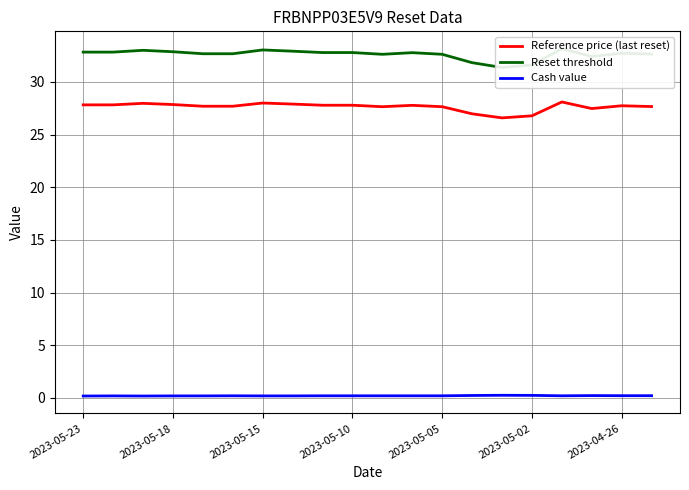

At which category is the sum across all series the highest?

16